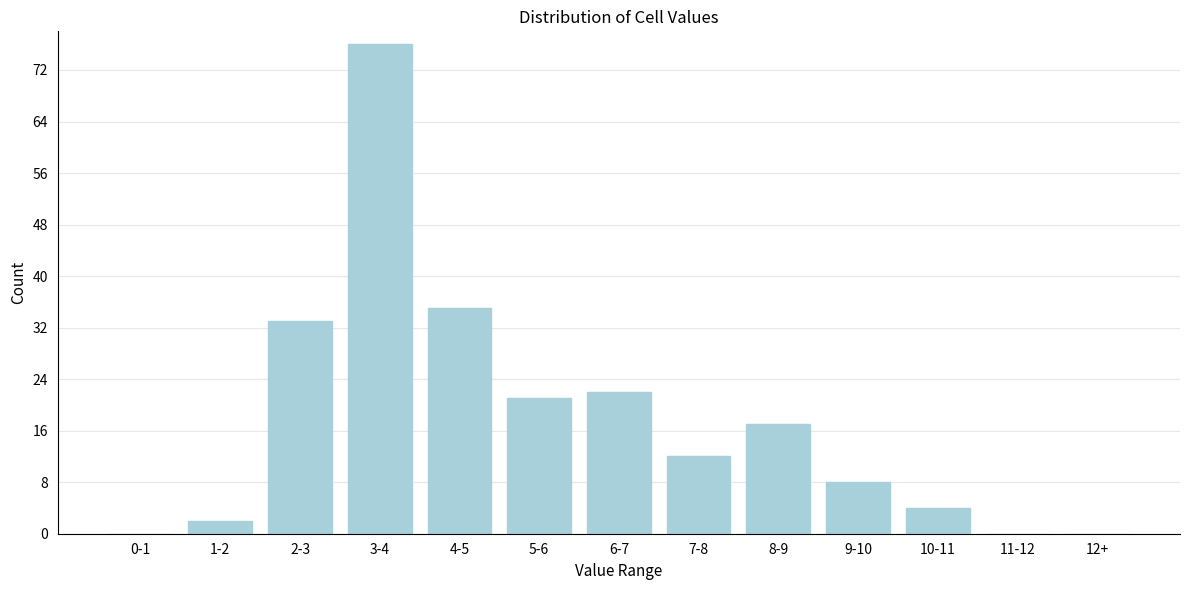

Reading right to left, what are all the values shown in this chart?

12+=0	11-12=0	10-11=4	9-10=8	8-9=17	7-8=12	6-7=22	5-6=21	4-5=35	3-4=76	2-3=33	1-2=2	0-1=0